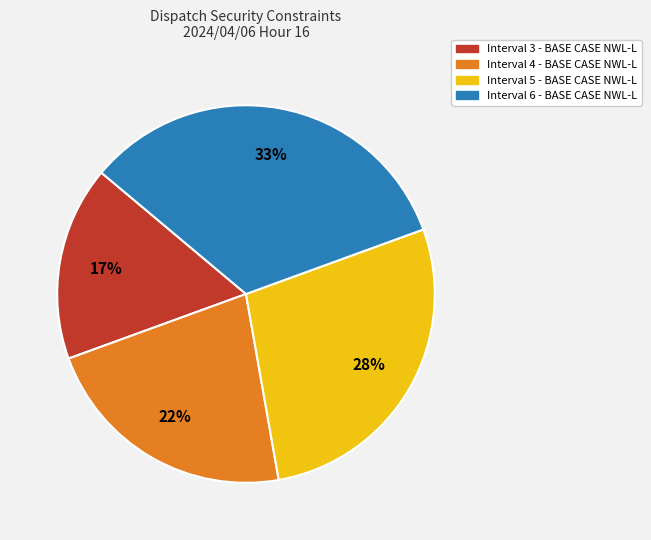

To the nearest percent, what is the average slice percentage?

25%